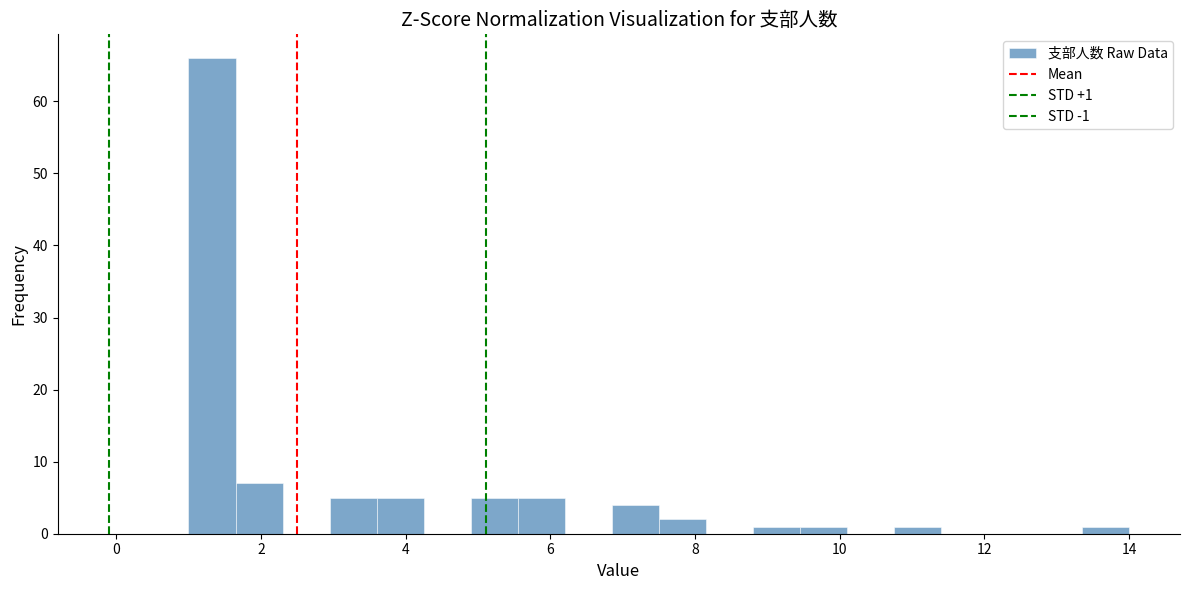

Around what value on the x-axis is the tallest bar? Give the approximate position of its centre, as read against the axis.

1.4